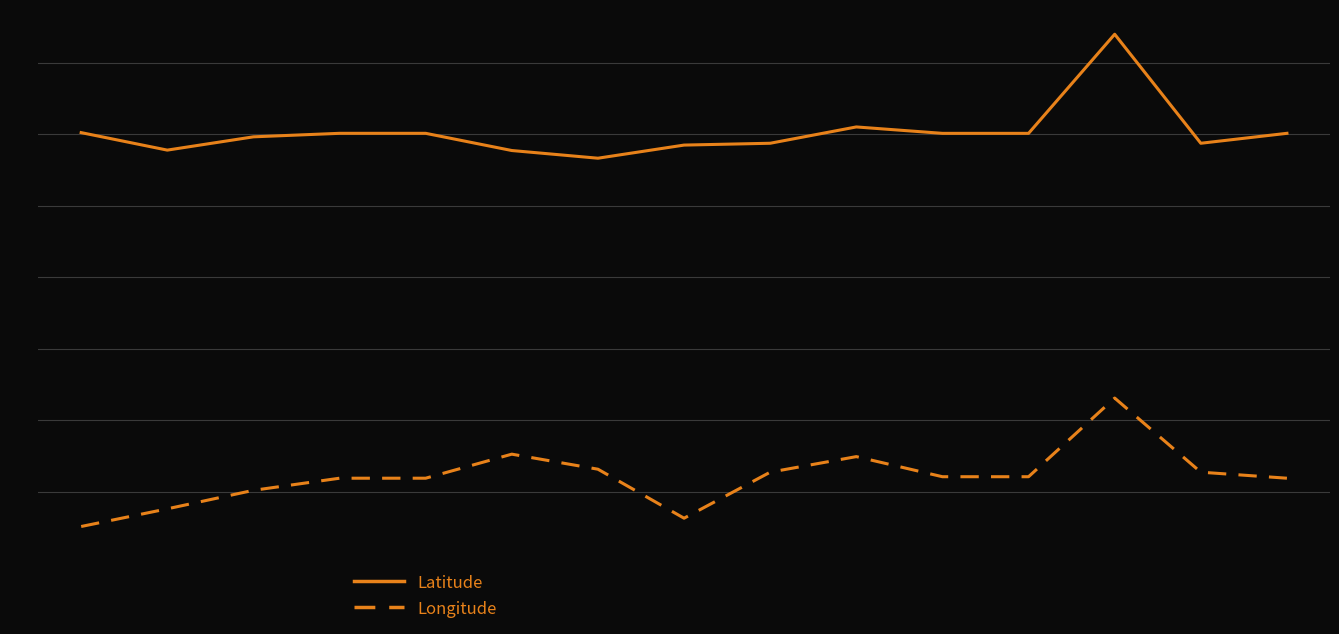

True or false: Longitude and Latitude cross at least once.

False